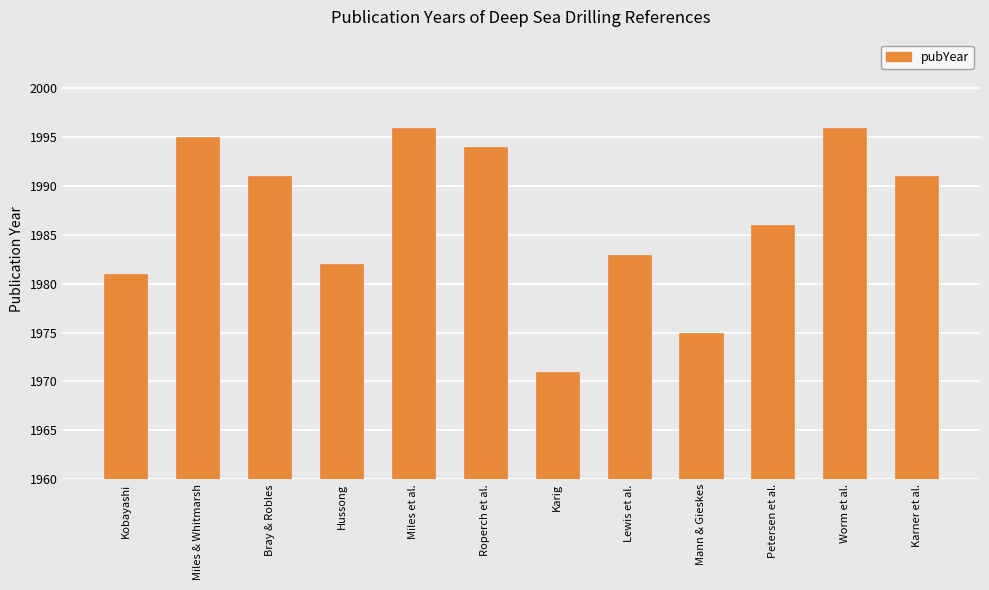

What is the maximum value shown in the chart?

1996